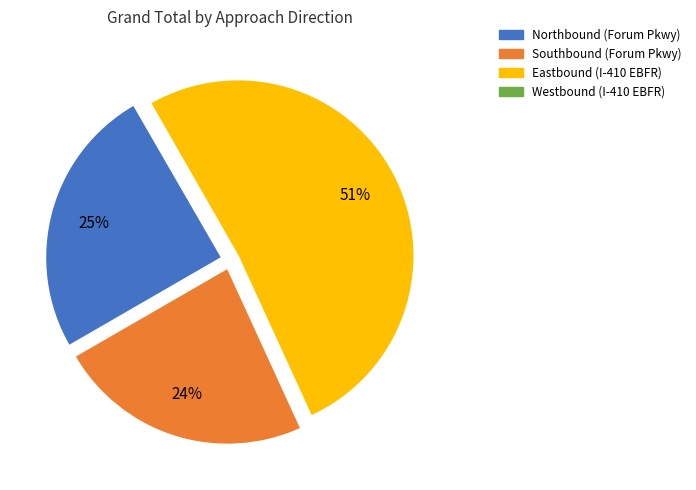

Do Southbound (Forum Pkwy) and Northbound (Forum Pkwy) together represent more than half of the pie?

No